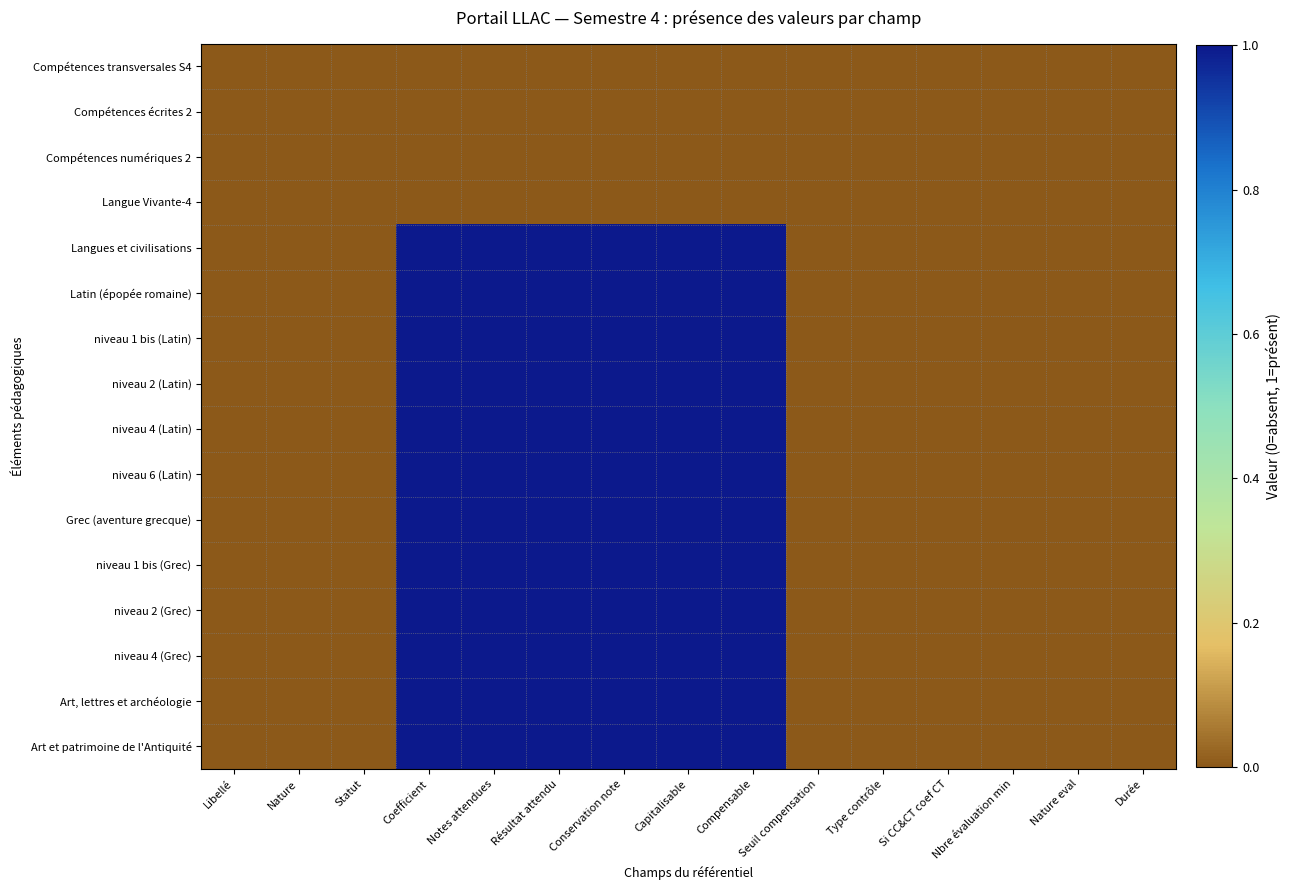

At which category is the sum across all series the highest?

Coefficient